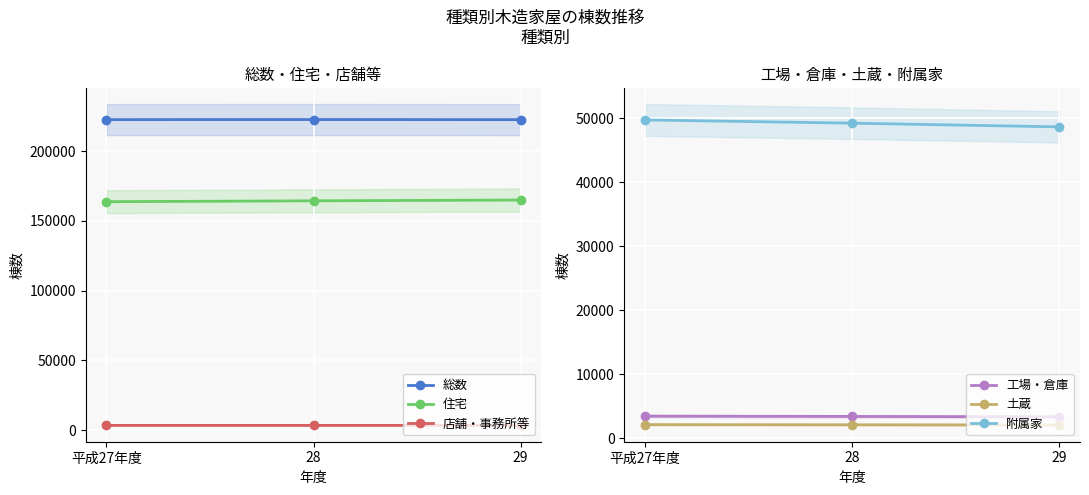

The value of 店舗・事務所等 at 平成27年度 is 1540. True or false?

False